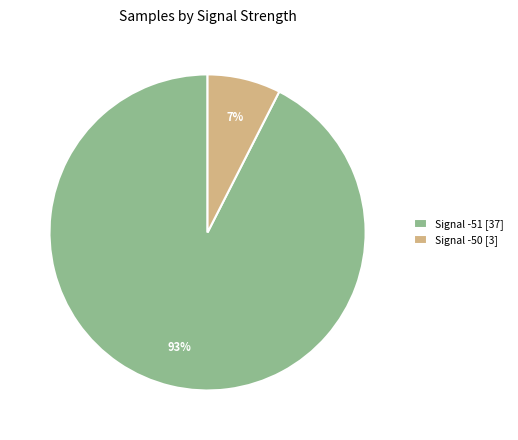

The Signal -51 [37] slice represents 93% of the pie. True or false?

True